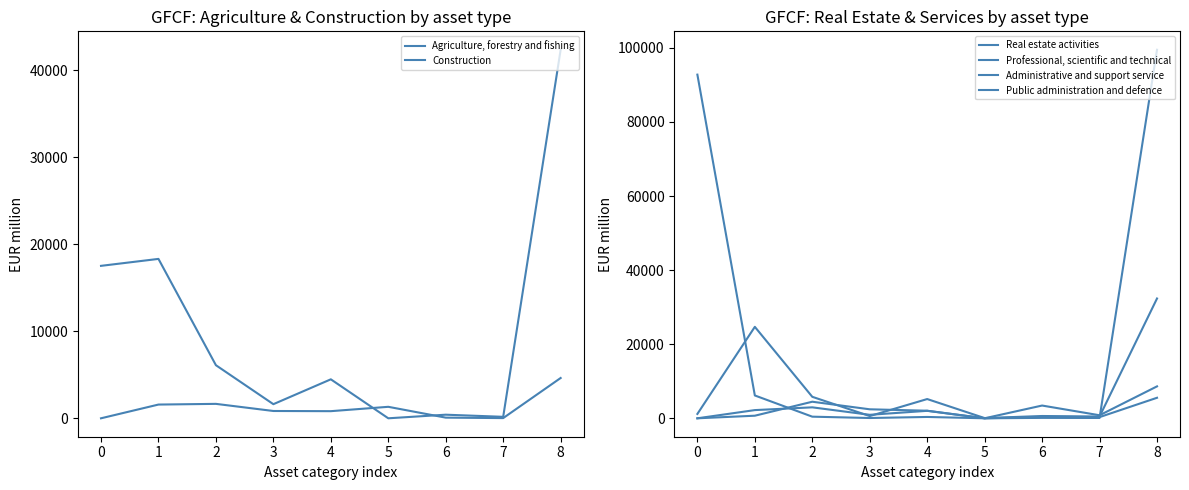

Reading left to right, list all the values displayed in this chart.

Agriculture, forestry and fishing: 0.0	1578.5	1658.3	839.4	818.9	1320.0	75.5	22.9	4632.3
Construction: 17521.8	18320.7	6101.5	1621.9	4479.6	0.0	414.1	169.7	42358.1
Real estate activities: 92772.3	6163.1	438.5	77.8	360.7	0.0	112.0	90.8	99485.9
Professional, scientific and technical: 0.0	2212.3	2956.7	942.3	2014.4	5.5	3443.4	817.6	8617.9
Administrative and support service: 0.0	698.0	4472.8	2428.7	2044.1	2.2	366.9	319.3	5539.9
Public administration and defence: 1179.4	24686.2	5798.3	602.9	5195.4	56.3	620.0	480.7	32340.2